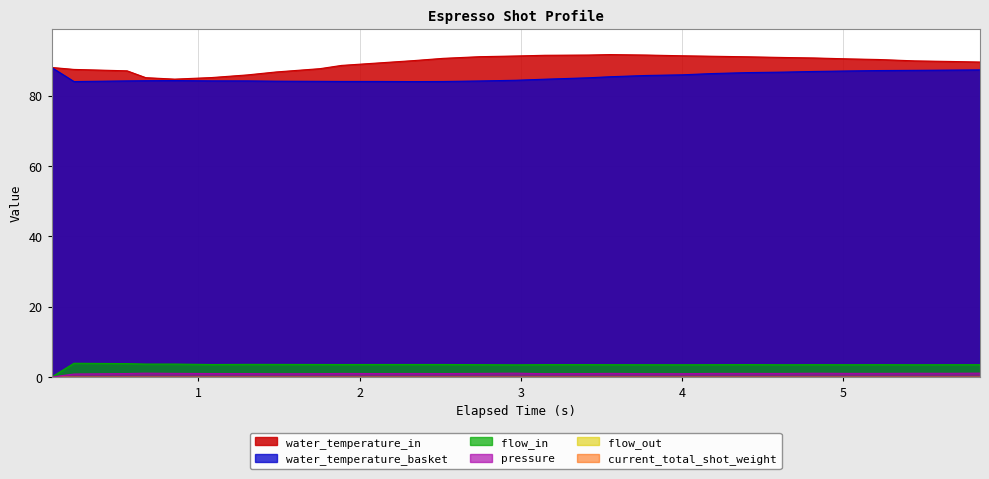

Which series changed the most between 1.888 and 4.817?

water_temperature_basket